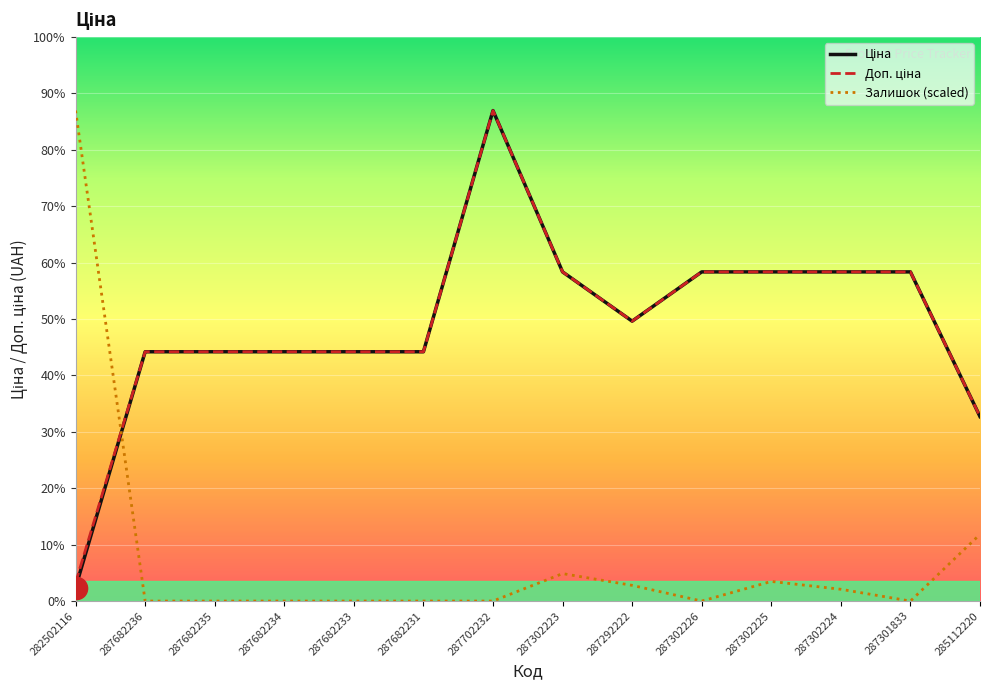

What position from the right is 287682235?

12